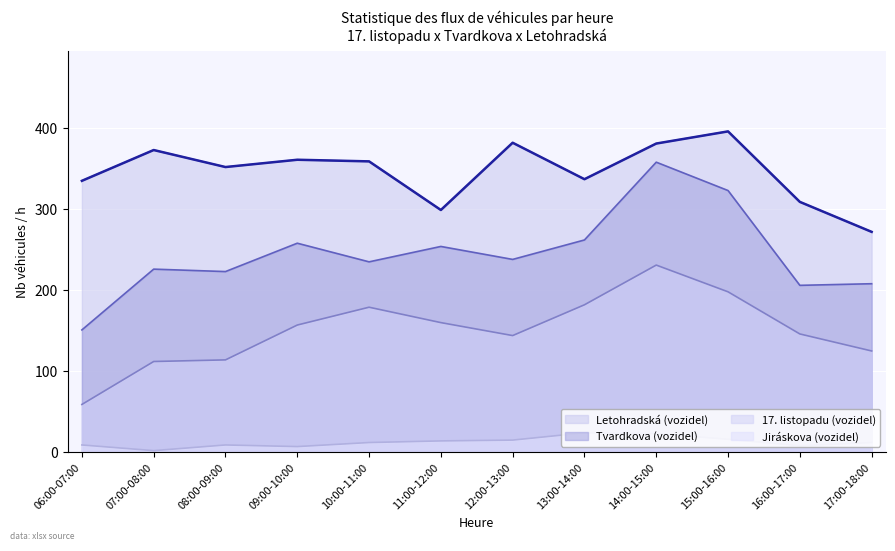

What is the difference between the 17. listopadu (vozidel) values at 15:00-16:00 and 08:00-09:00?

84